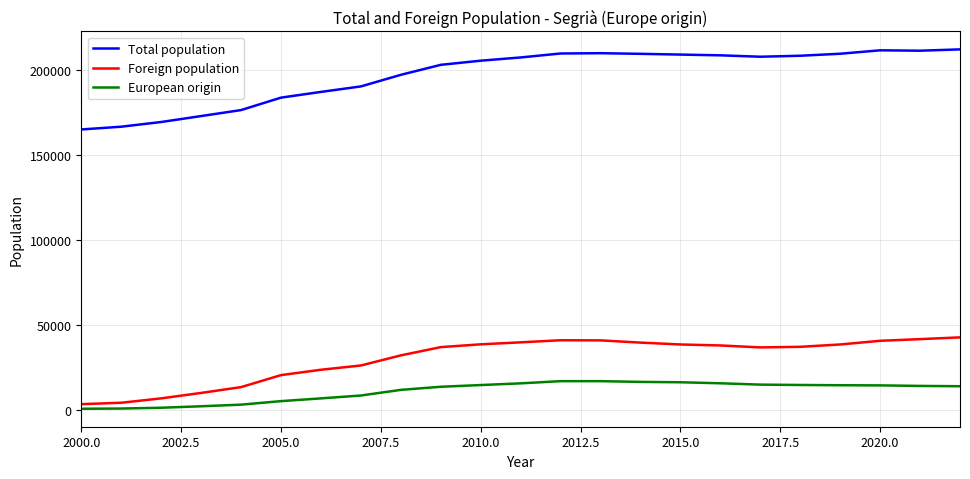

True or false: Foreign population and Total population cross at least once.

False